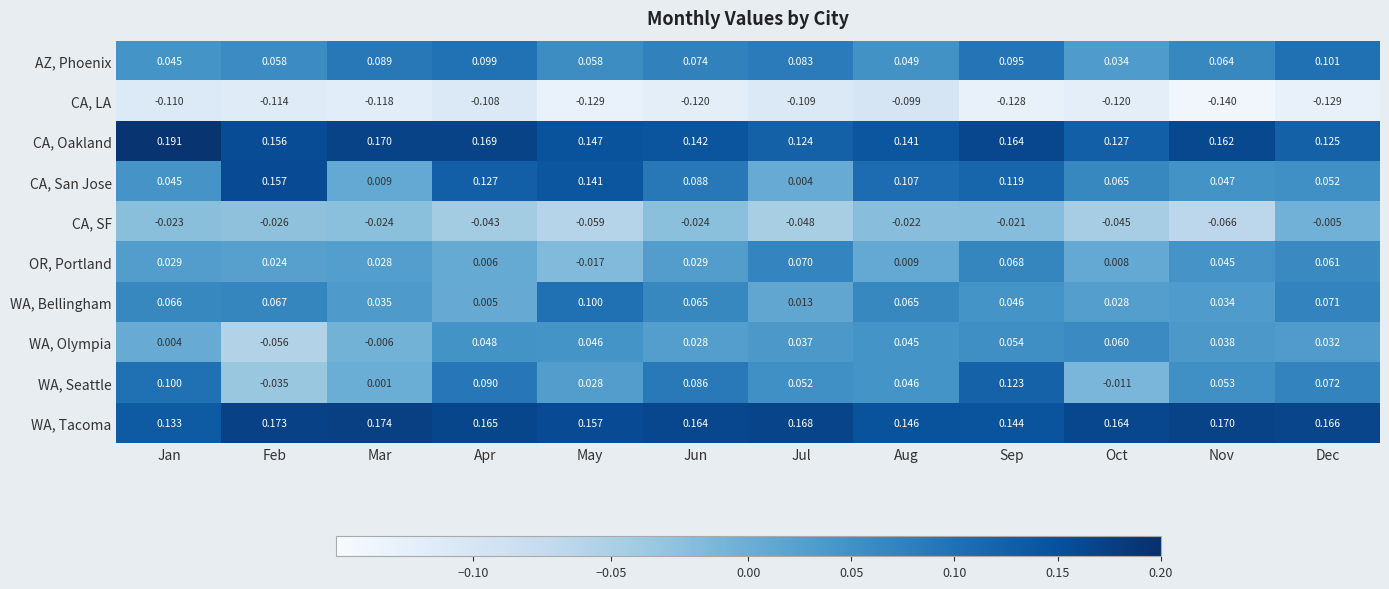

What is the spread (max minus min) of values at Nov?

0.3